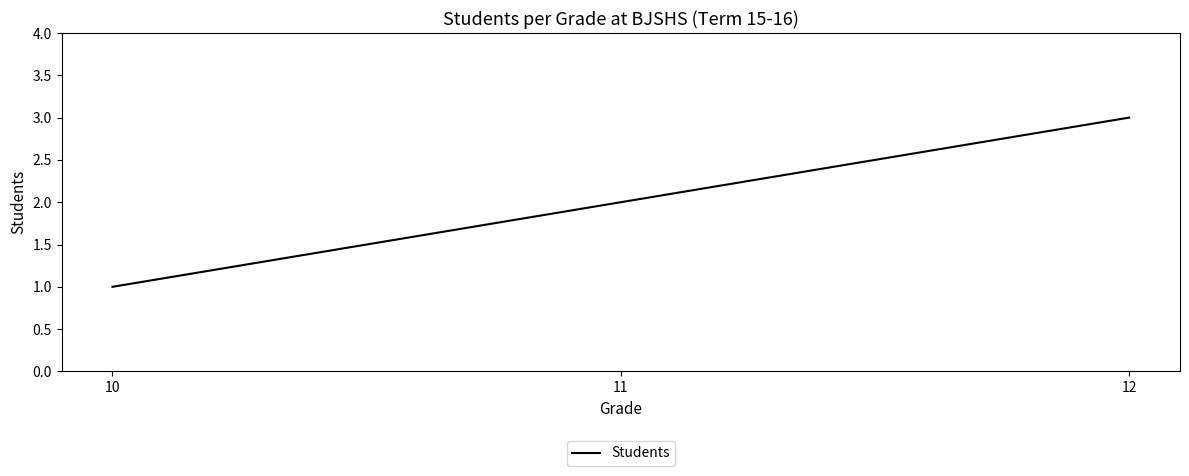

What is the greatest value displayed?

3